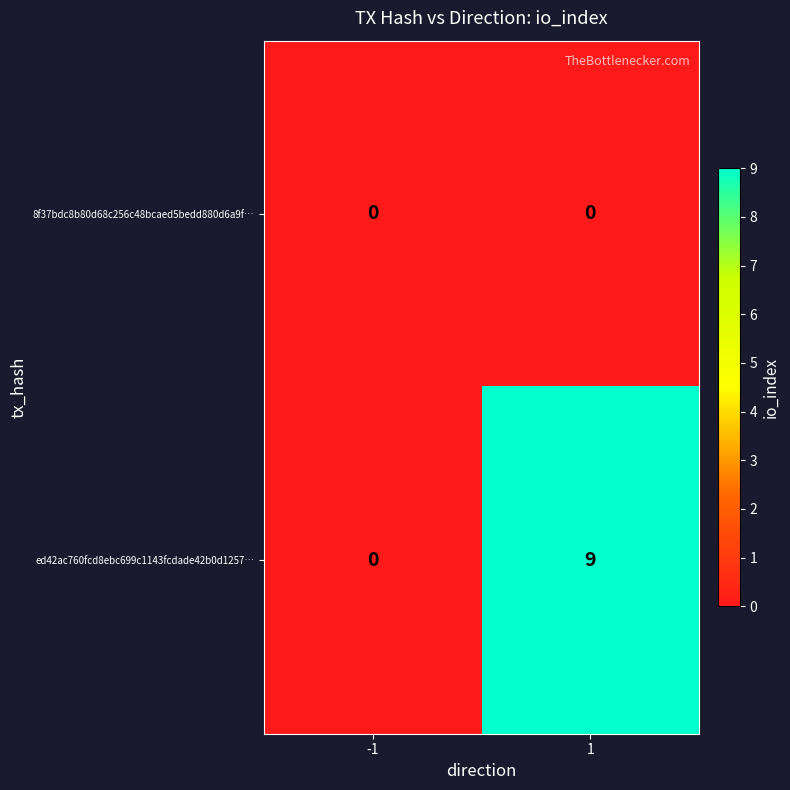

Rank the series by their maximum value, from highest to lowest.

ed42ac760fcd8ebc699c1143fcdade42b0d1257…, 8f37bdc8b80d68c256c48bcaed5bedd880d6a9f…